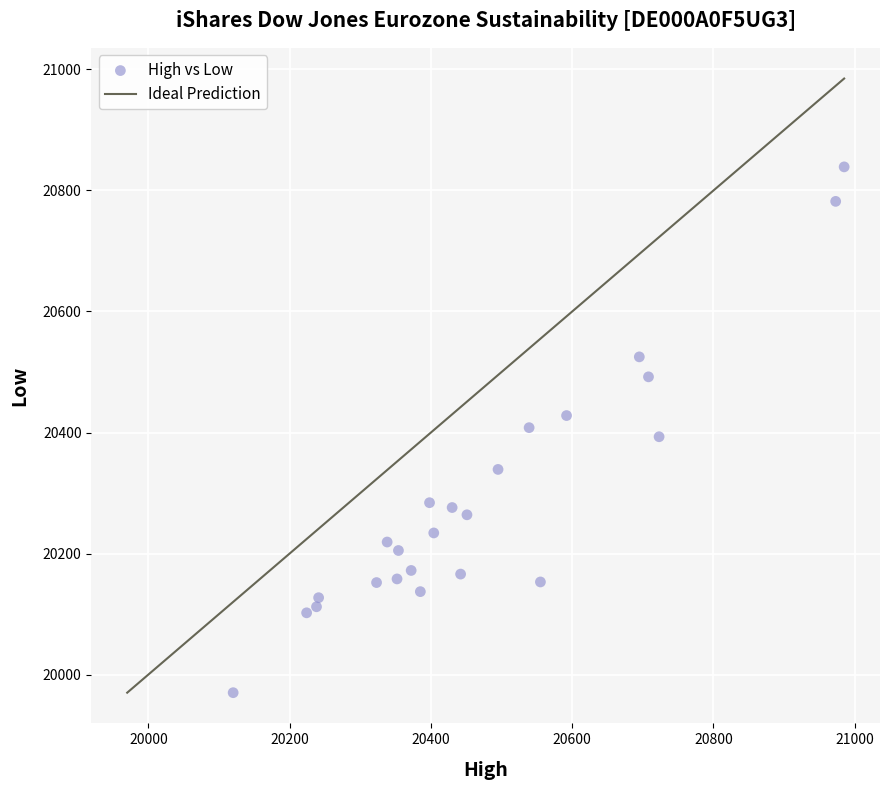

What is the range of Y values (max minus min)?

869